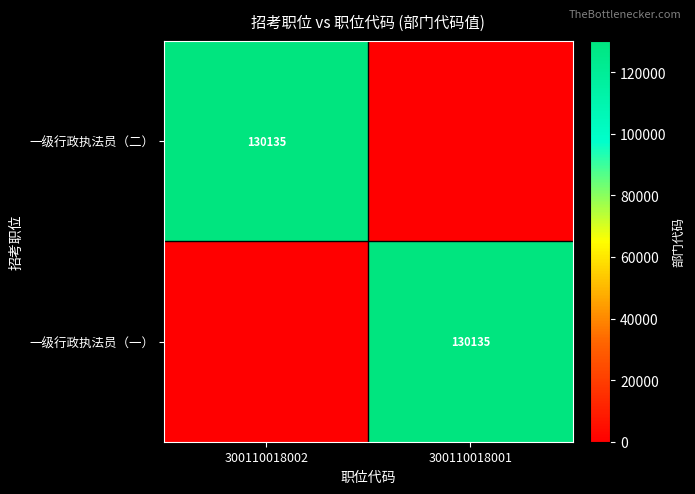

Is it true that 一级行政执法员（一） equals 225048 at 300110018001?

False